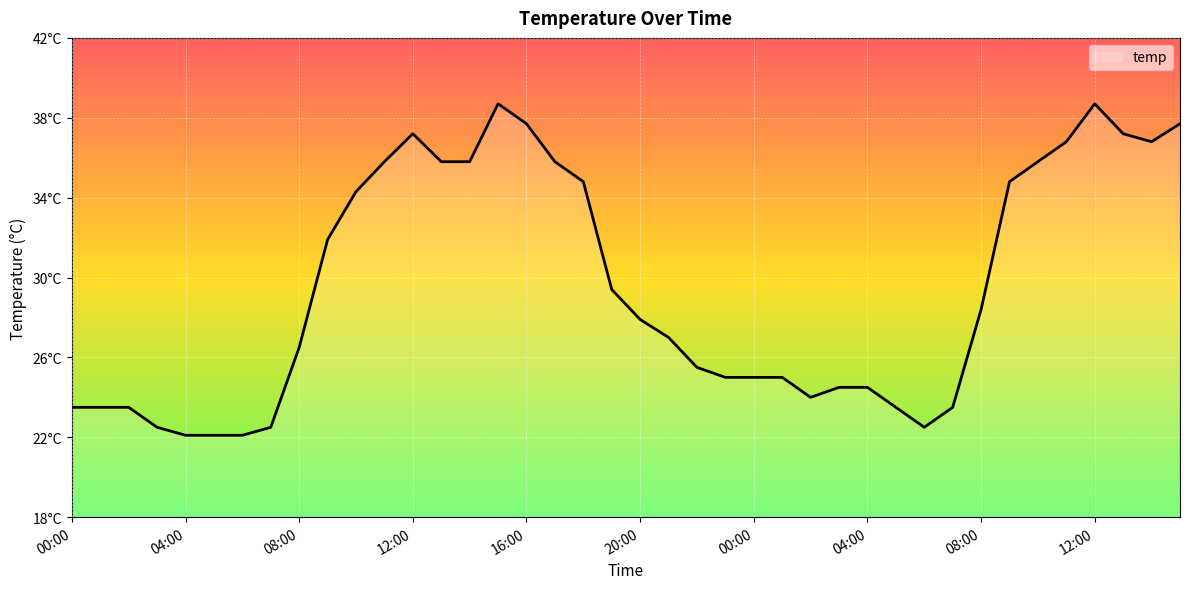

Is this an area chart (filled region under the line)?

Yes